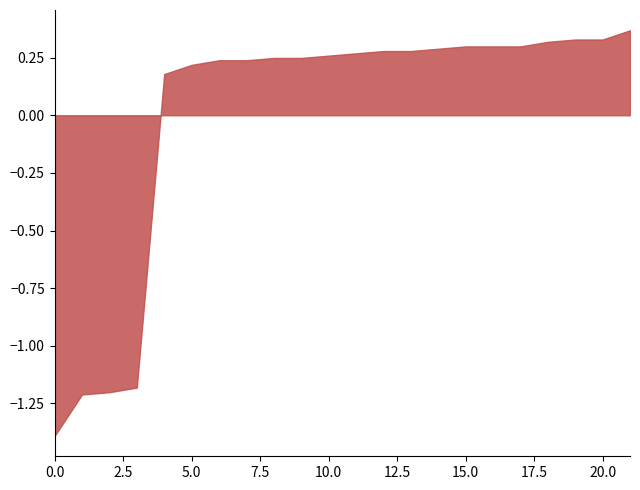

True or false: the data shows -0.7 at 0.0.

False